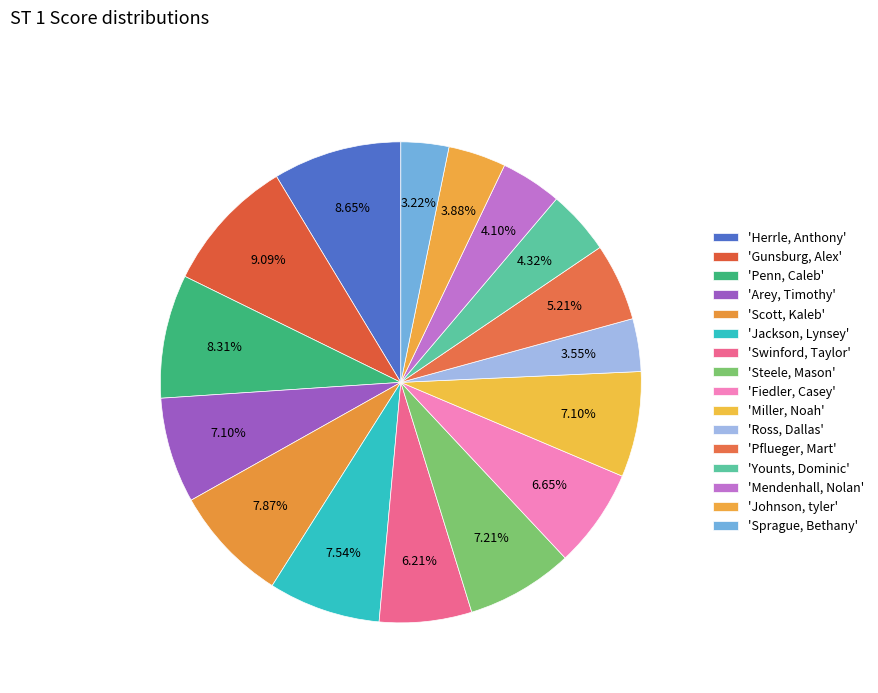

Count the number of slices in the pie.

16